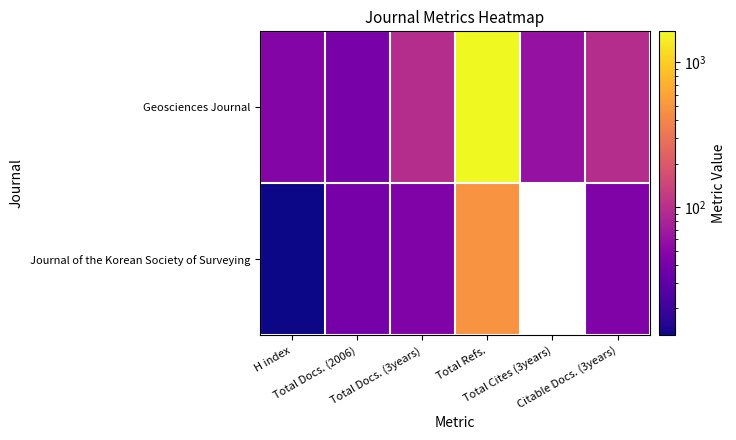

At which label does Geosciences Journal reach its minimum?

Total Docs. (2006)